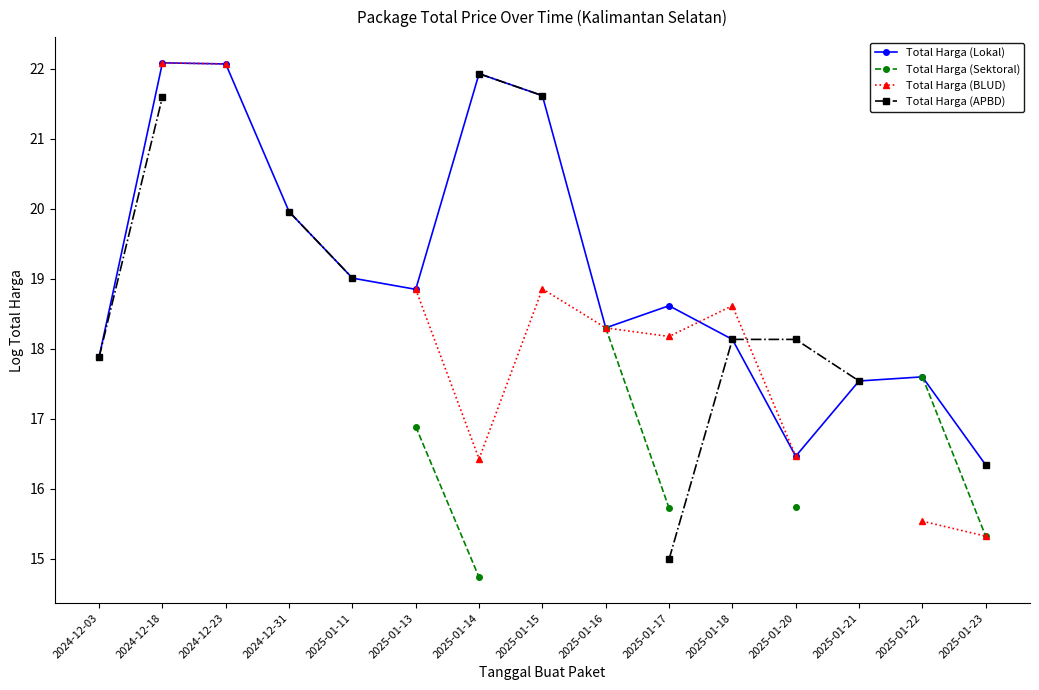

How many categories are shown in the chart?

15